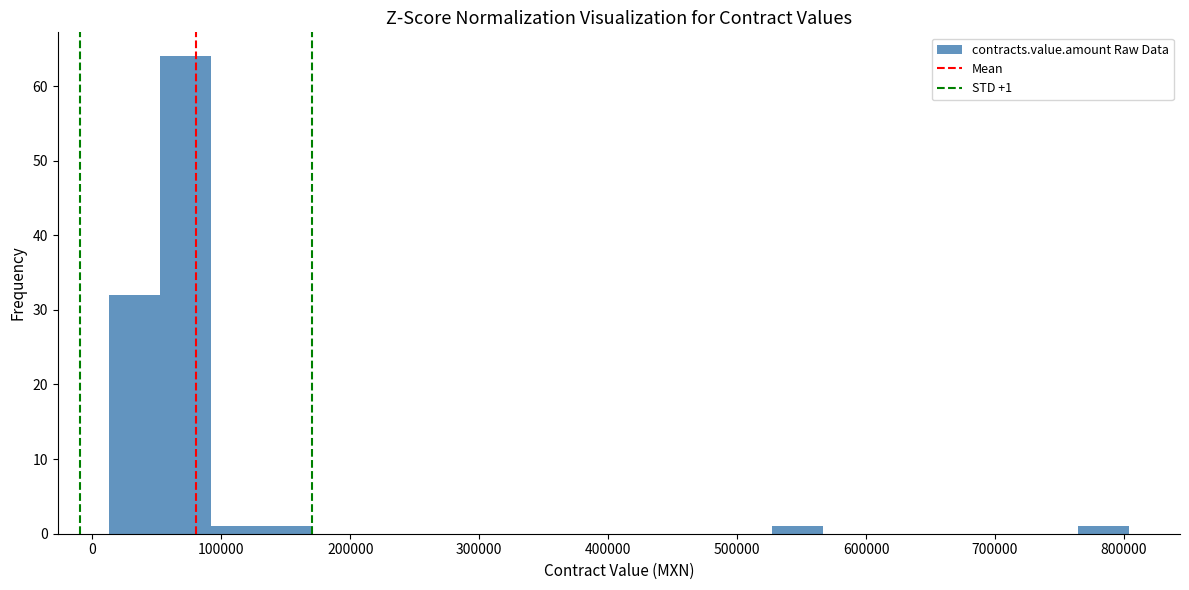

Around what value on the x-axis is the tallest bar? Give the approximate position of its centre, as read against the axis.

70000